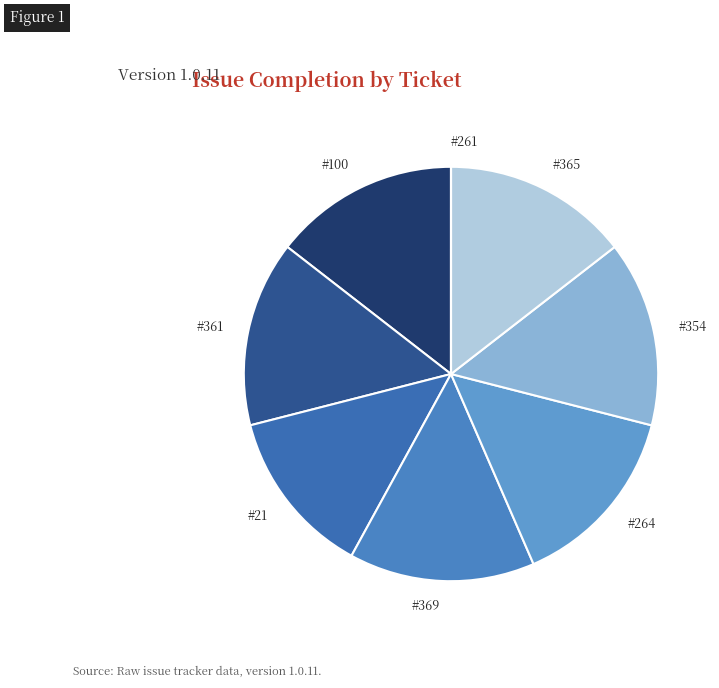

Which has a higher value, #354 or #21?

#354